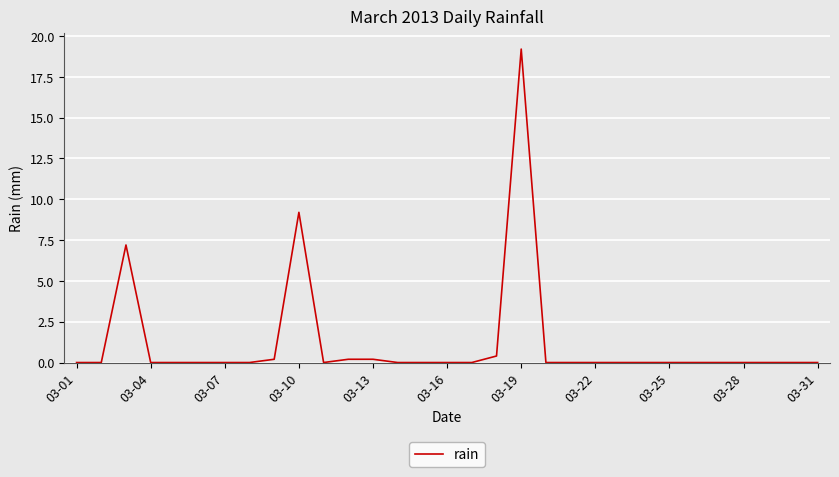

What is the greatest value displayed?

19.2